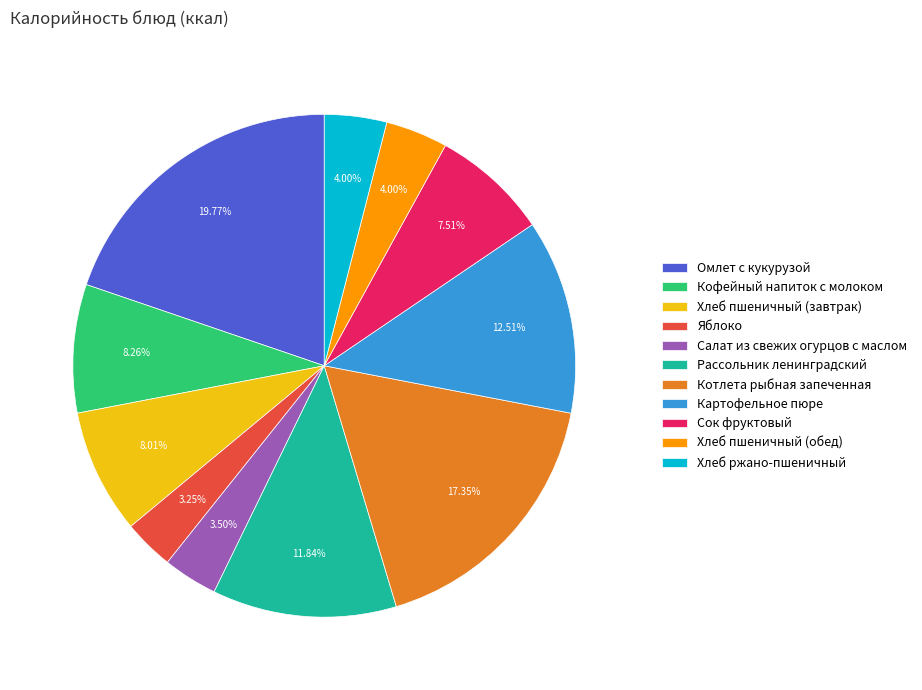

True or false: Кофейный напиток с молоком accounts for 19% of the total.

False